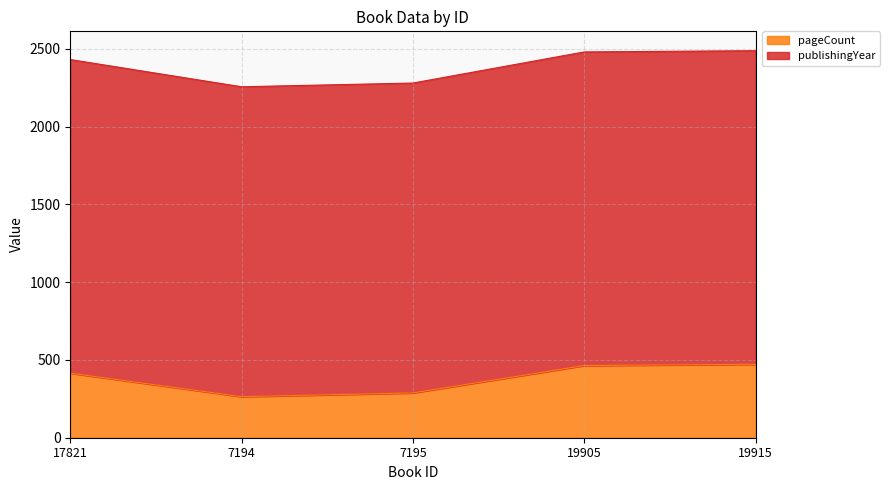

What is the label of the 4th point from the left?

19905